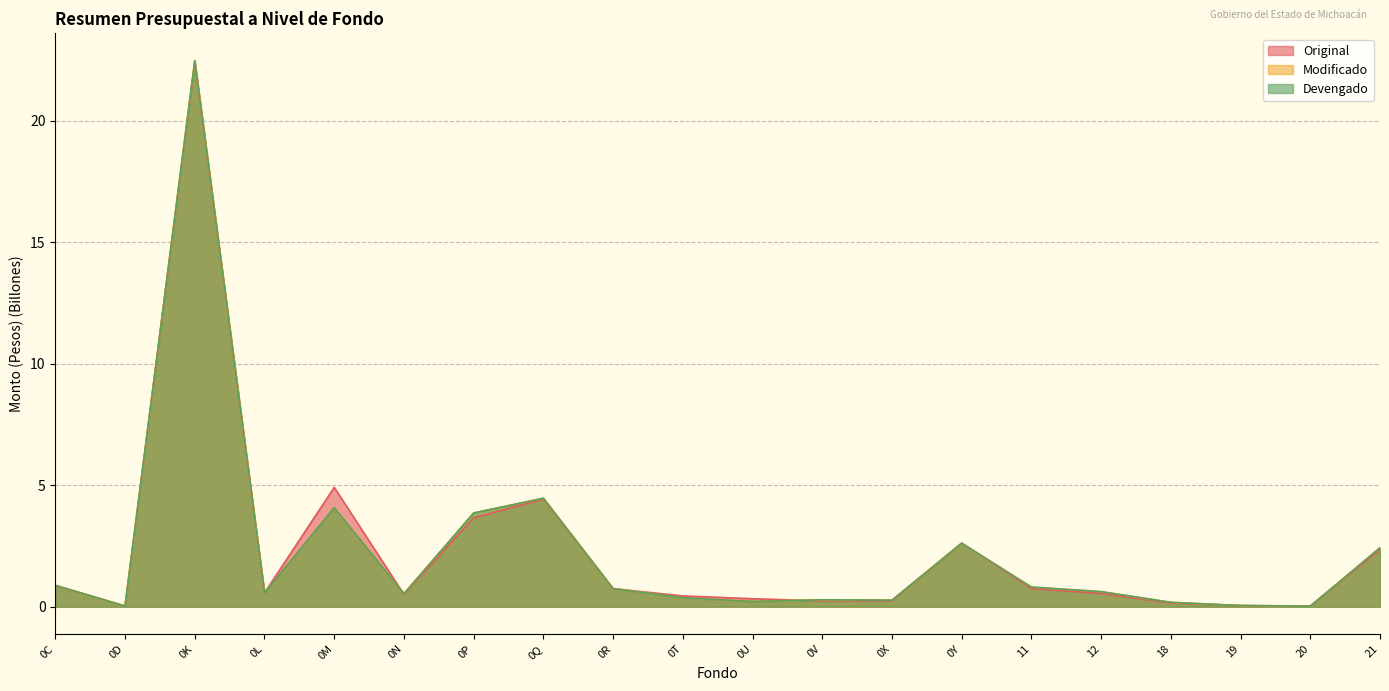

Is it true that Devengado equals 1.2 at 0R?

False